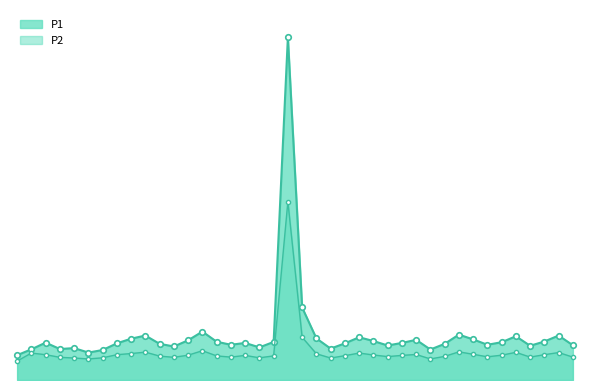

What are all the series names shown in the legend?

P1, P2